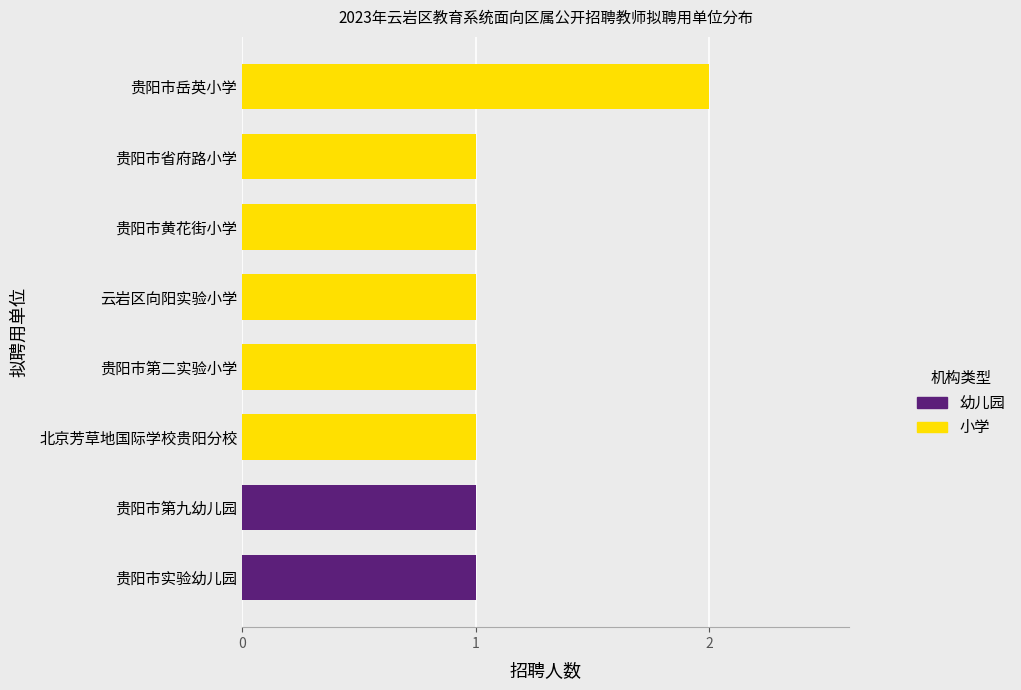

Reading bottom to top, extract all data points from this chart.

1	1	1	1	1	1	1	2